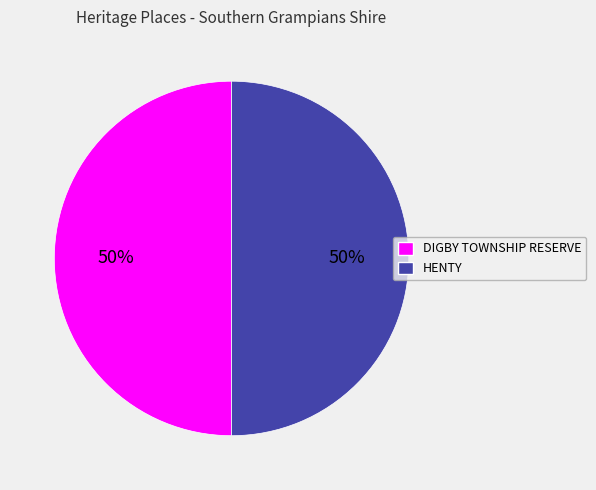

Do HENTY and DIGBY TOWNSHIP RESERVE together represent more than half of the pie?

Yes